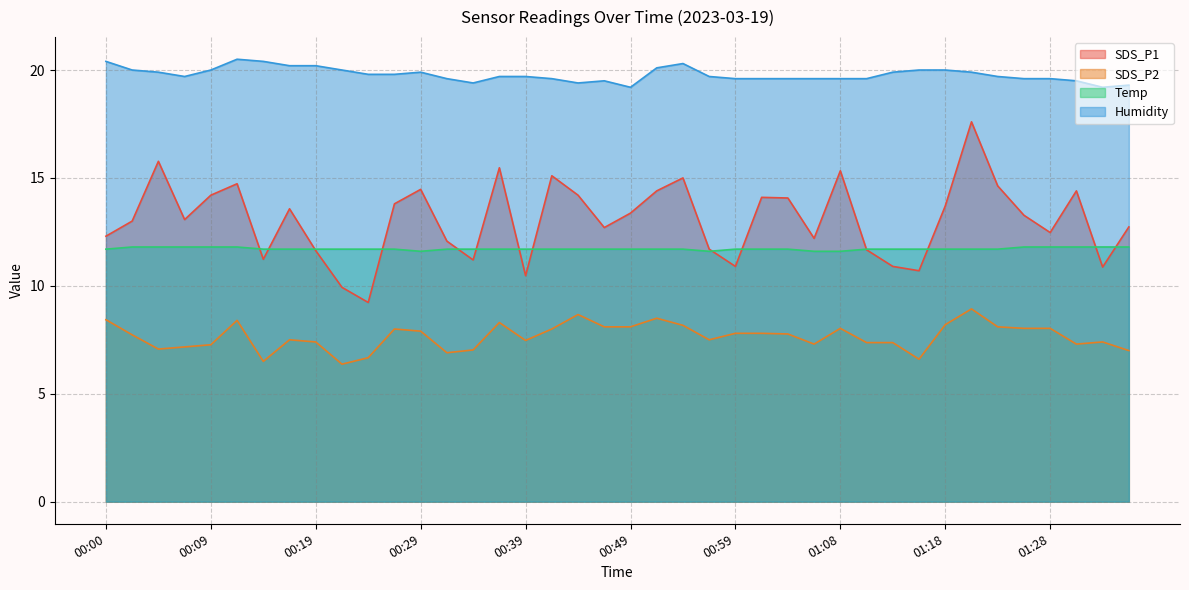

How many data points in SDS_P2 are above 7?

34